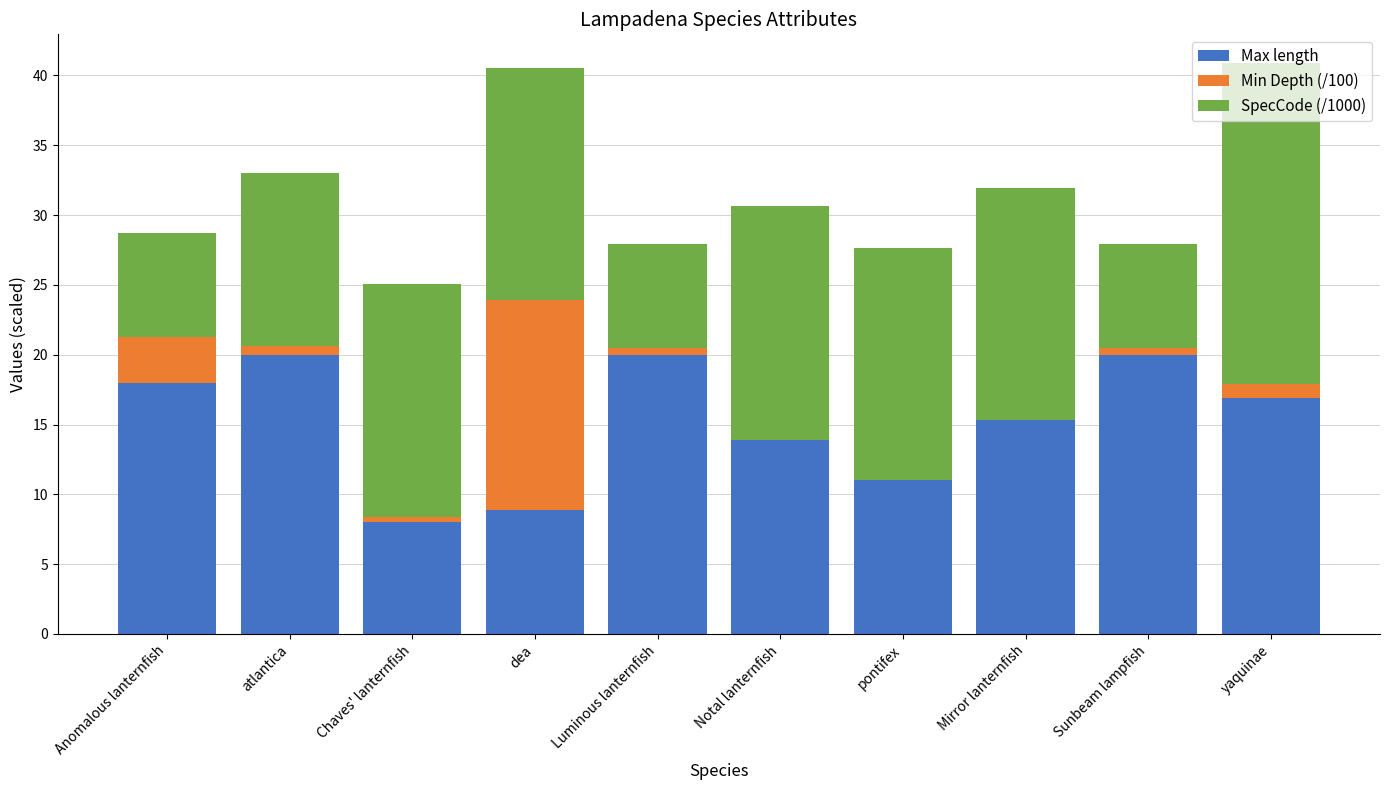

At which label is Max length closest to 14?

Notal lanternfish